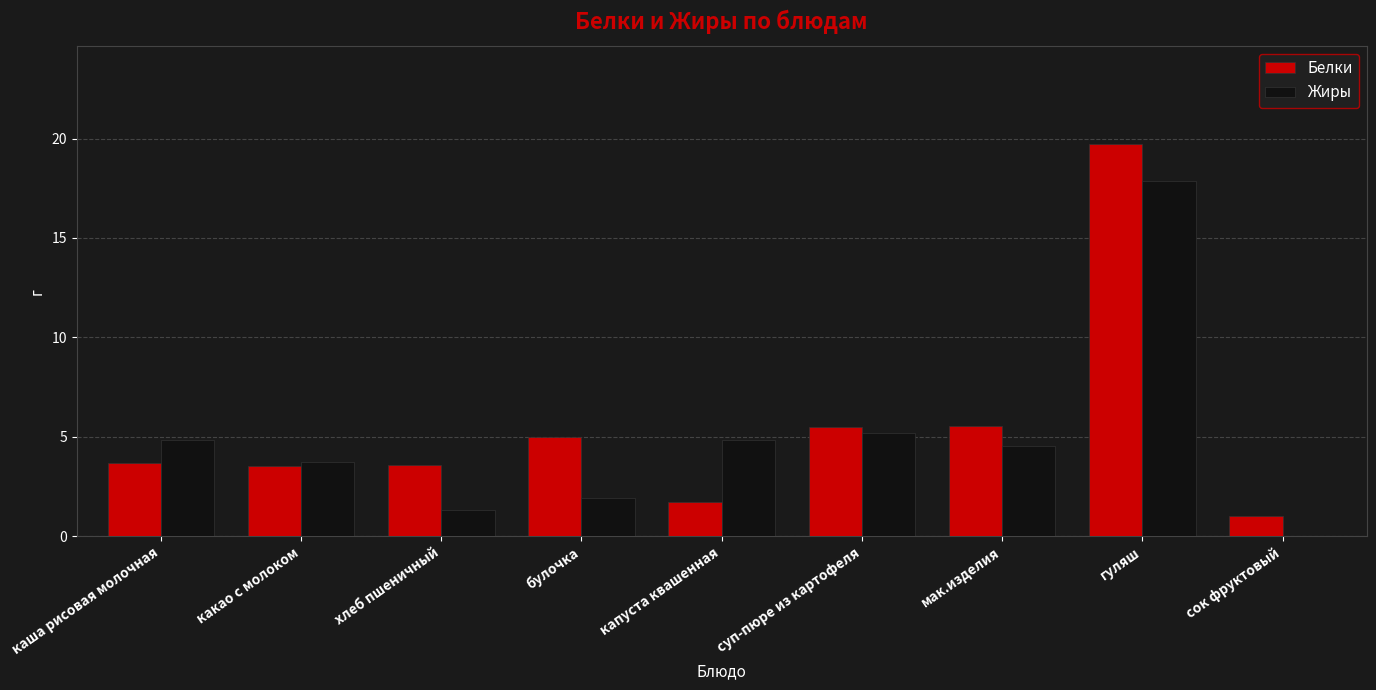

The Белки series shows 7.5 at булочка. True or false?

False